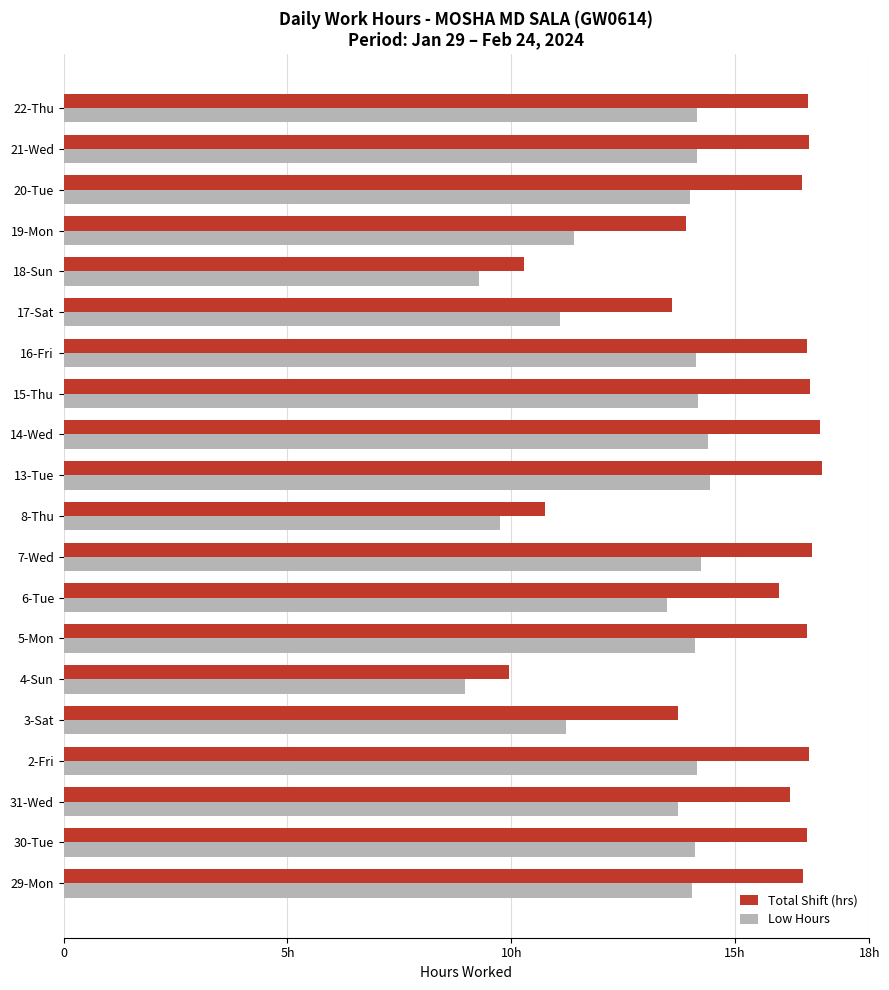

What are all the series names shown in the legend?

Total Shift (hrs), Low Hours